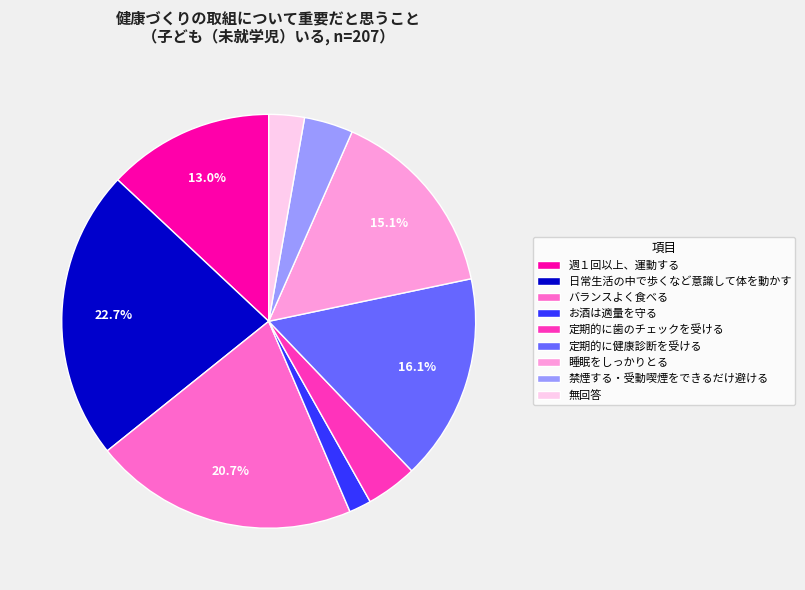

The お酒は適量を守る slice represents 11% of the pie. True or false?

False